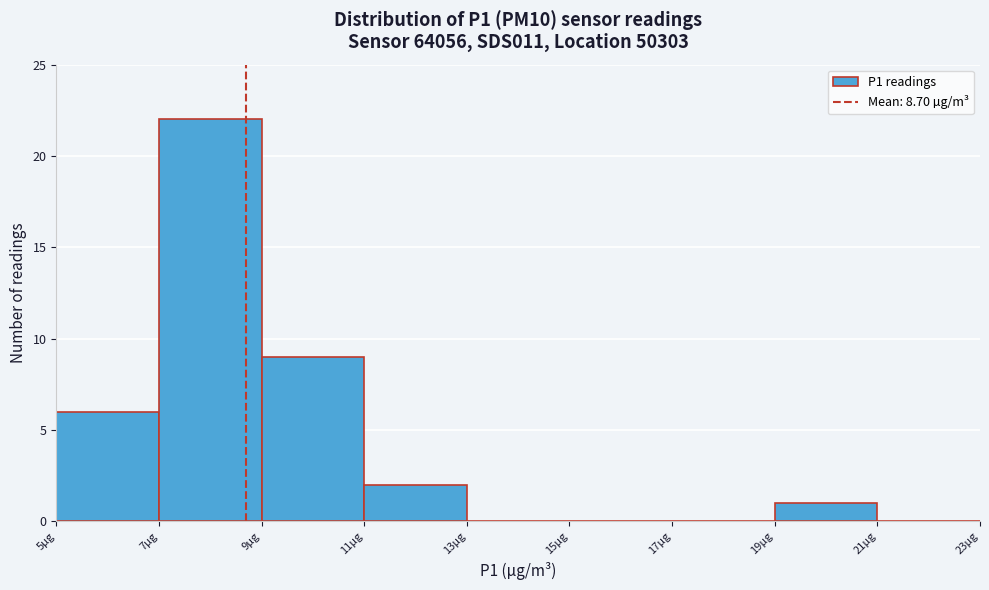

What is the height of the bar covering 19 to 21 on the x-axis? The values are not printed on the chart, so give them approximately, as read against the axis.

1